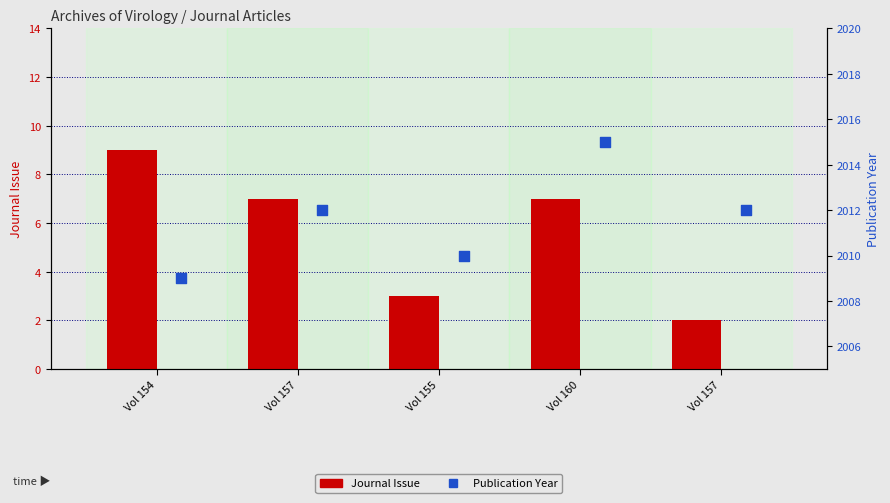

Which series has the largest Y range (max minus min)?

Journal Issue